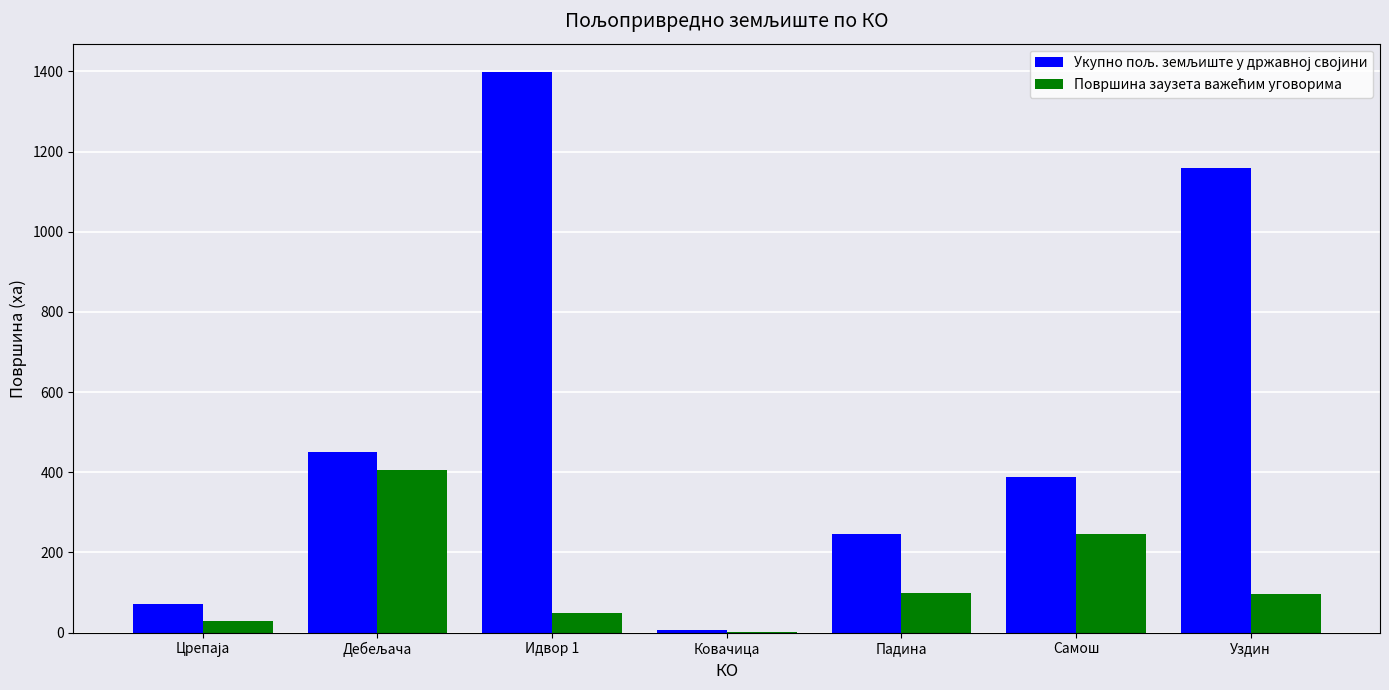

What is the total value across all series at Самош?

635.8